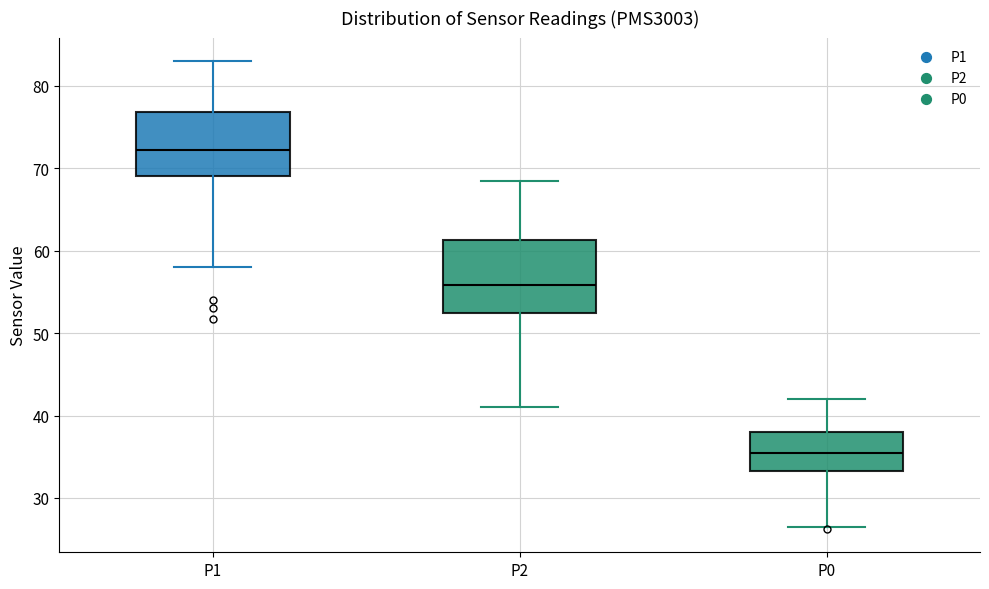

Reading left to right, transcribe this box plot: for each box, give where its median line is, the range the box spans, and where its two whiskers end, as read against the y-axis. The values are not printed on the chart, so give them approximately, as read against the axis.

P1: median 72, box 69 to 77, whiskers 58 to 83
P2: median 56, box 52 to 61, whiskers 41 to 69
P0: median 36, box 33 to 38, whiskers 27 to 42